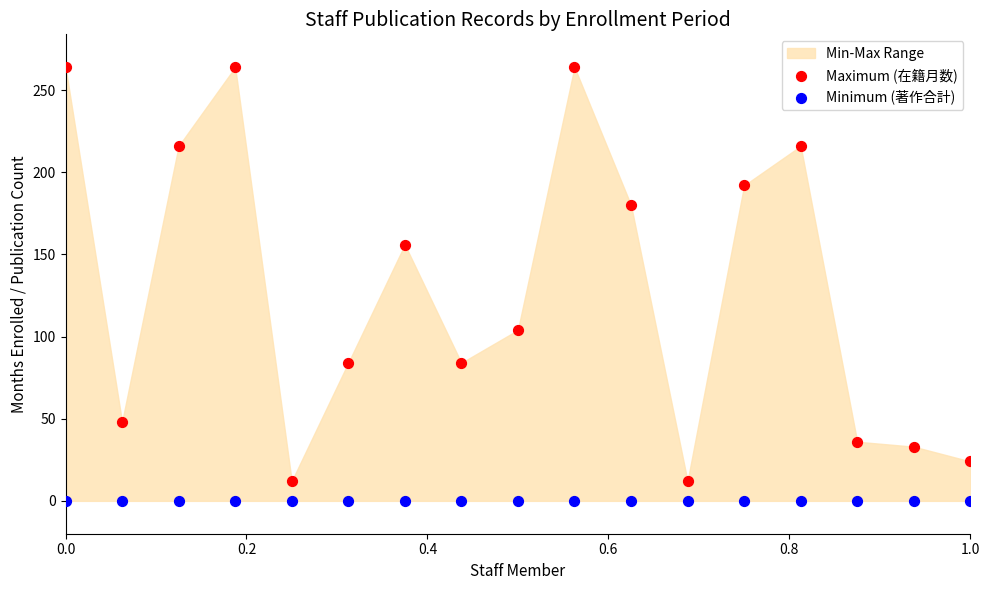

Across all series, what Y value is closest to 132?

156